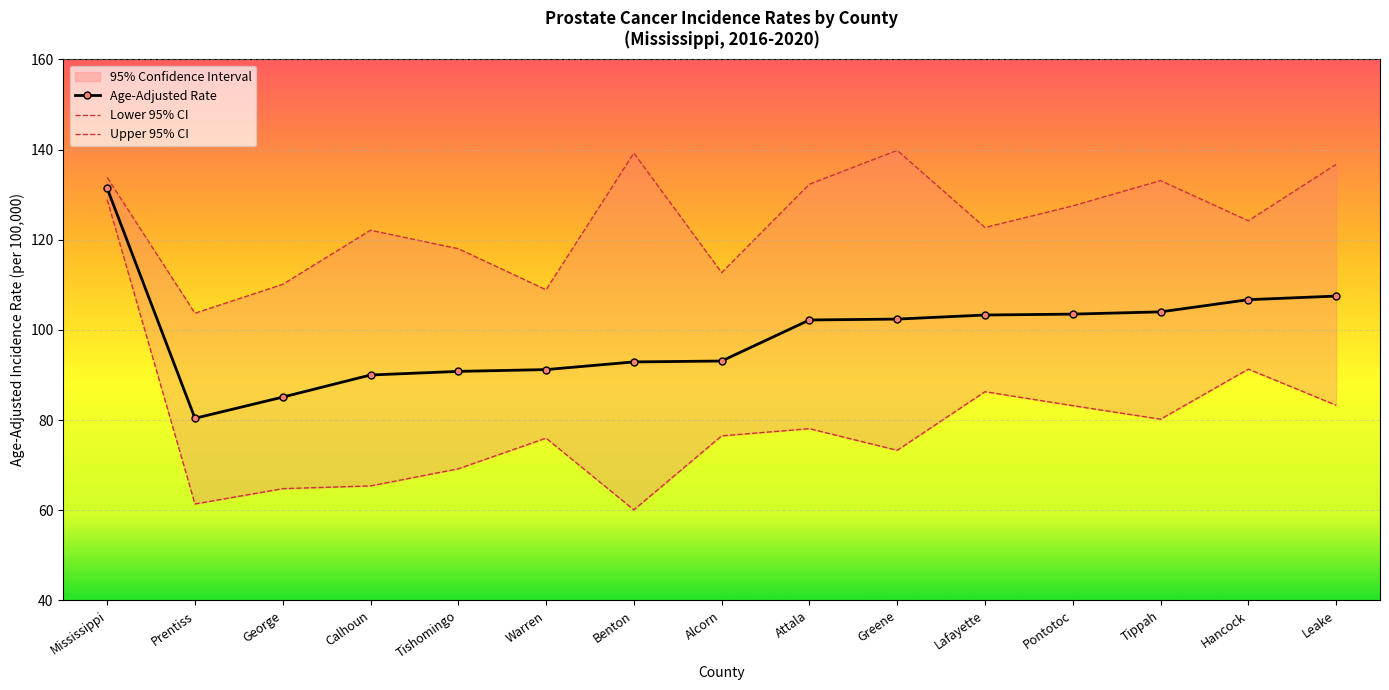

How many values in the Age-Adjusted Rate series are below 102?

7